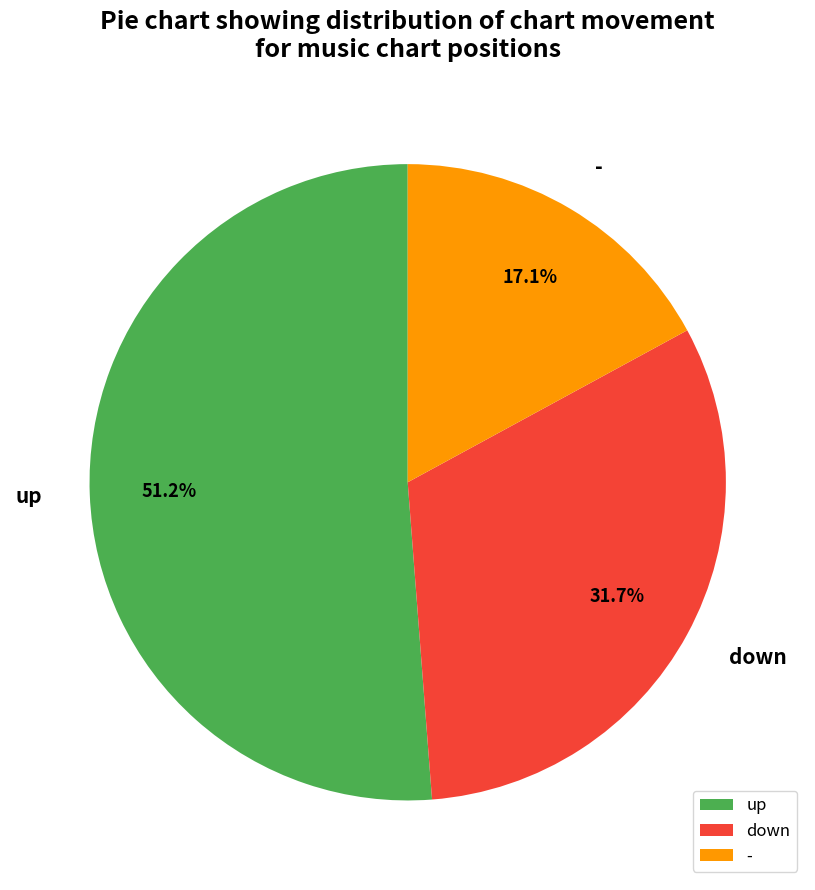

How many segments does this pie chart have?

3